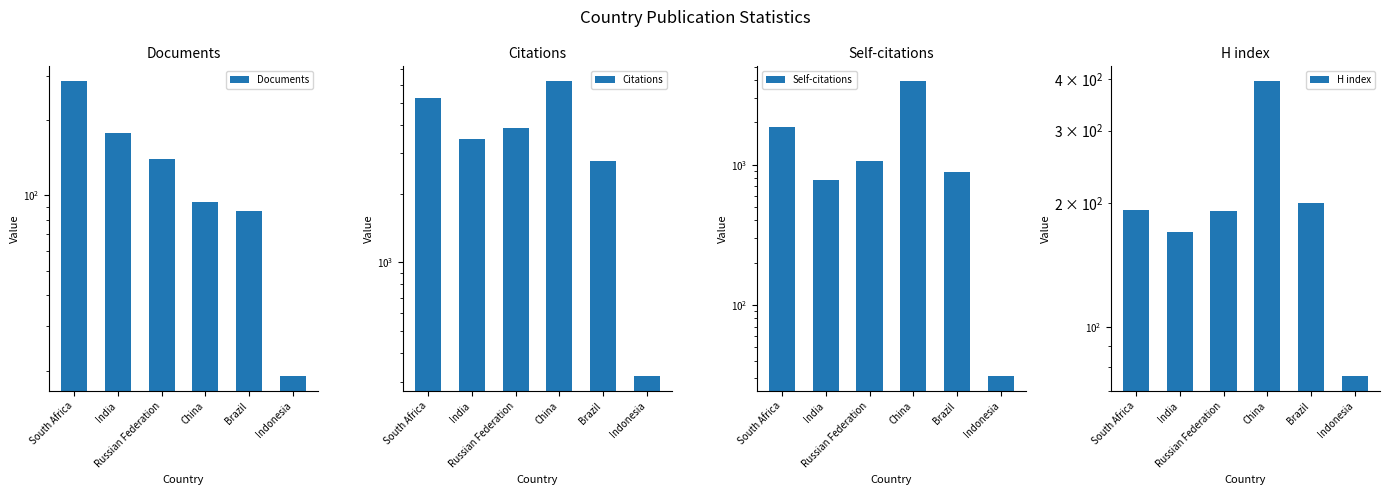

Is it true that Self-citations equals 11 at Indonesia?

False